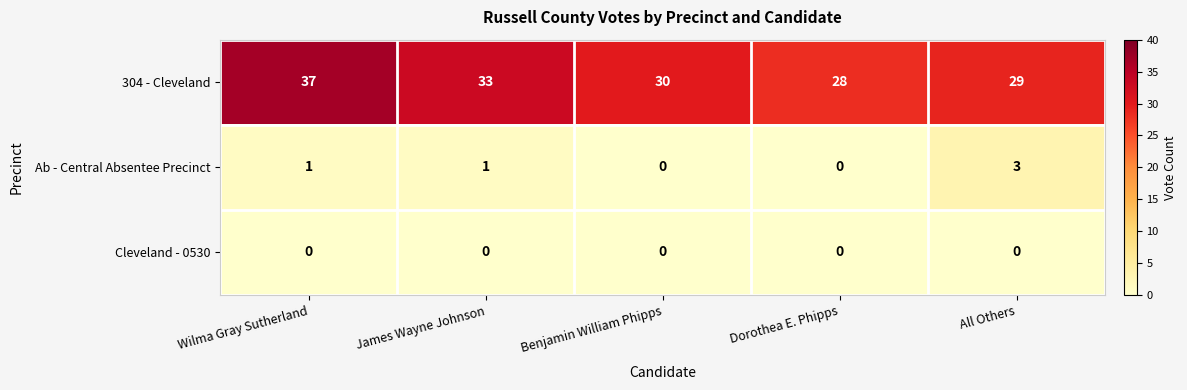

Which series has the largest total across all categories?

304 - Cleveland